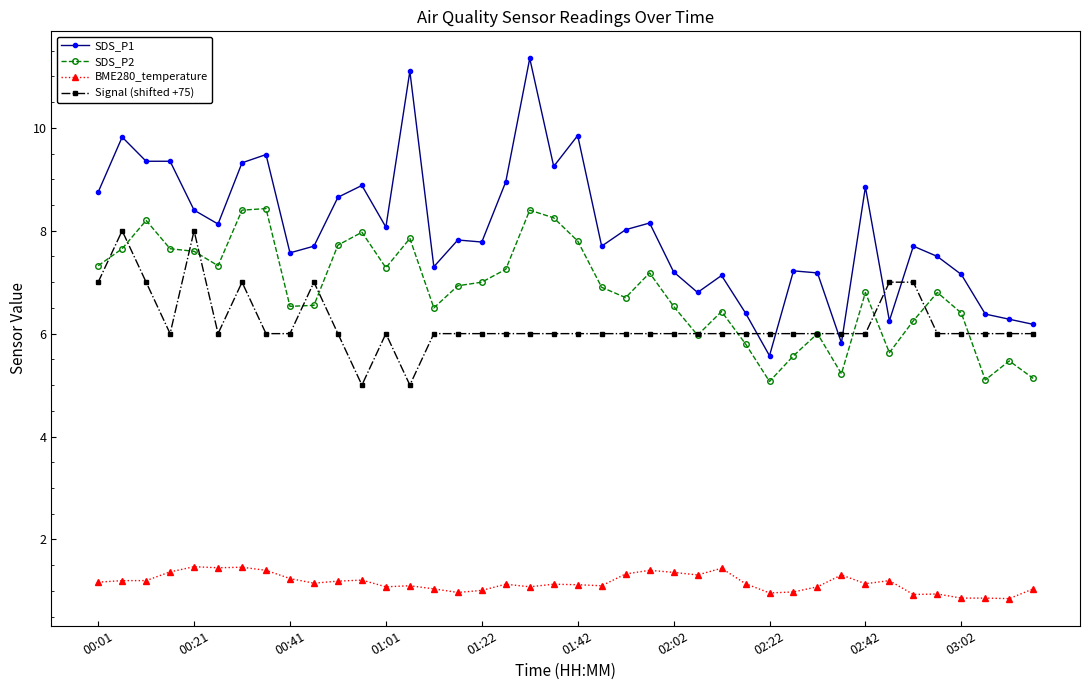

True or false: Signal (shifted +75) has more than 0 interior local peaks.

True